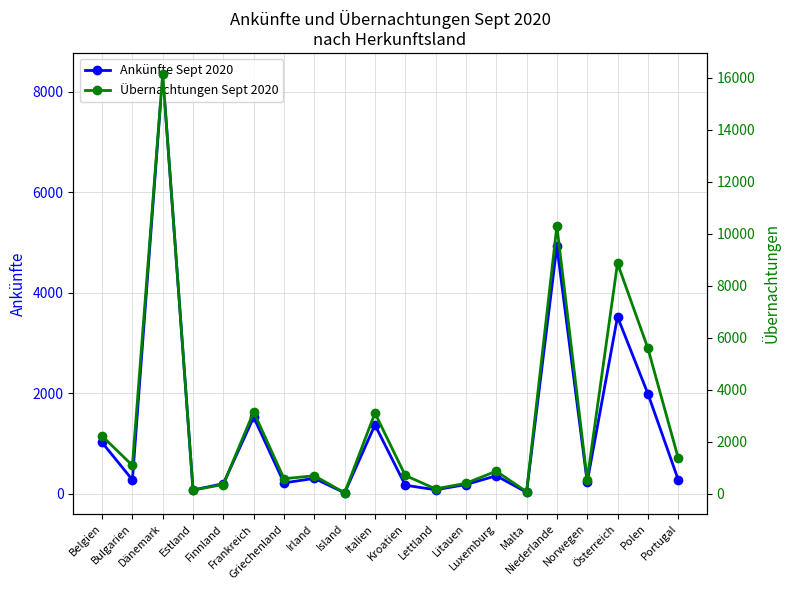

At which category does Übernachtungen Sept 2020 reach its first local peak?

Dänemark